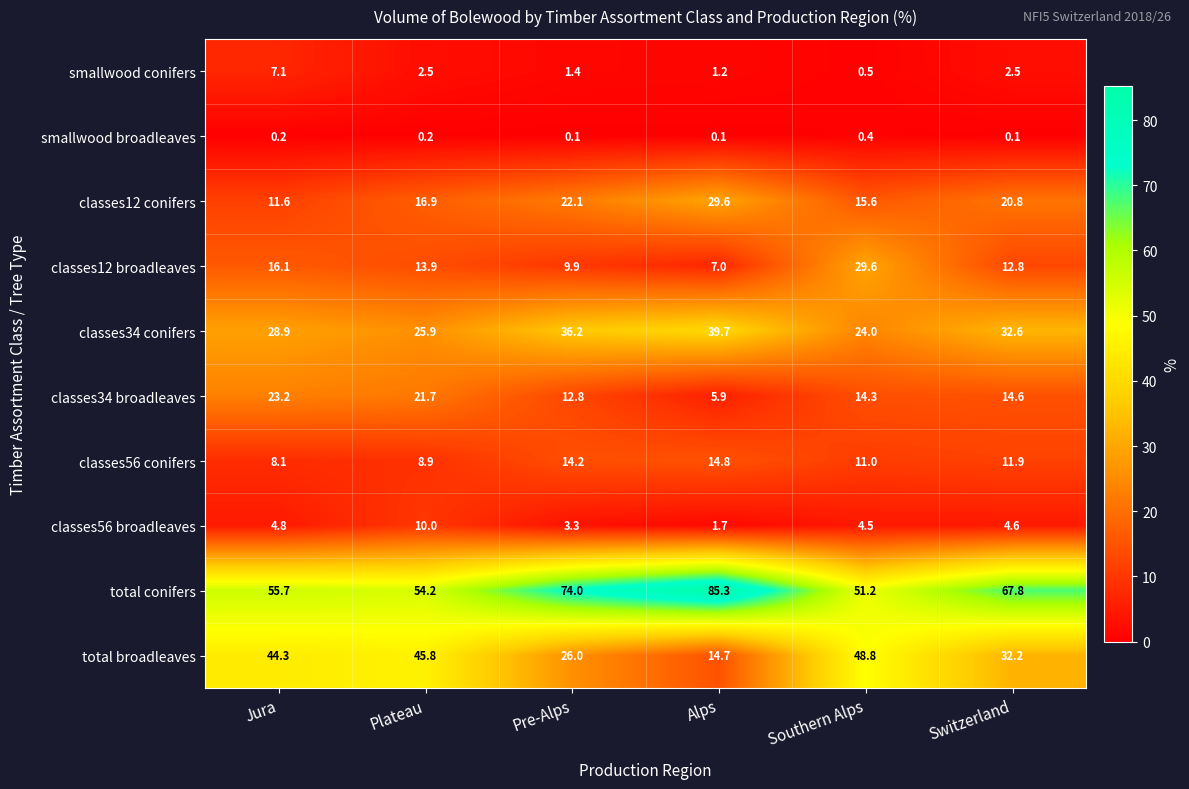

Is the value of total broadleaves at Plateau greater than the value of classes34 broadleaves at Plateau?

Yes